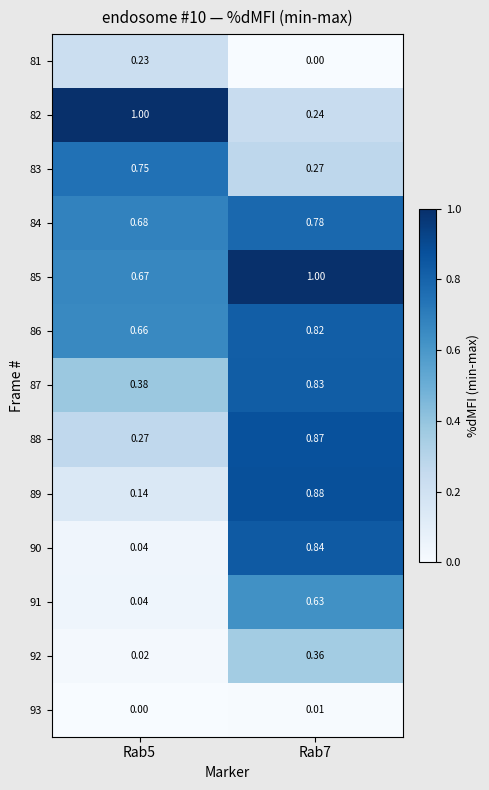

Is the value of 86 at Rab7 greater than the value of 89 at Rab5?

Yes